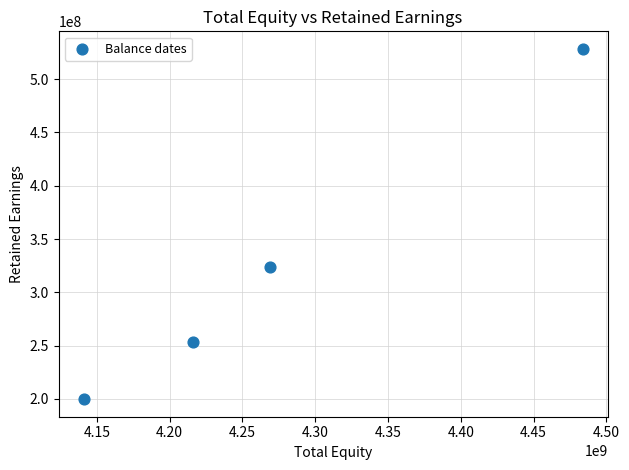

What Y value in the scatter plot is closest to 364080346?

323705580